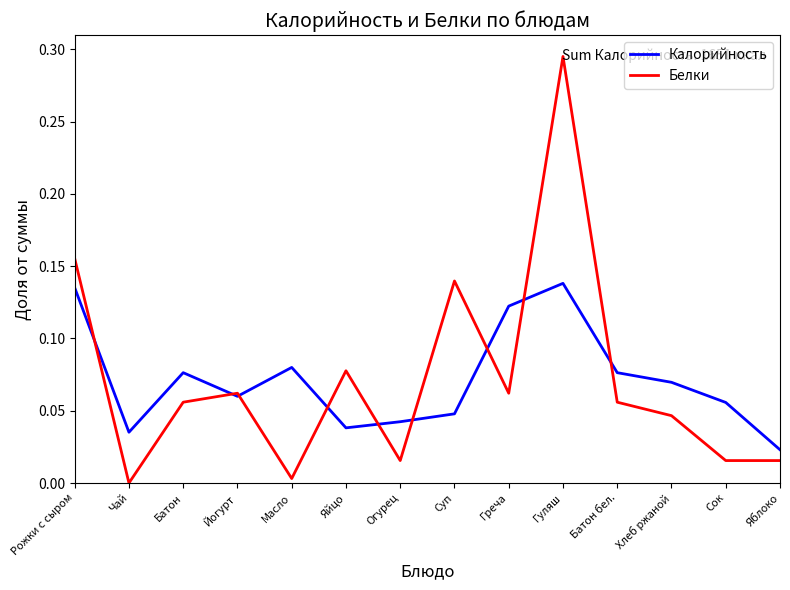

At which category is the sum across all series the highest?

Гуляш